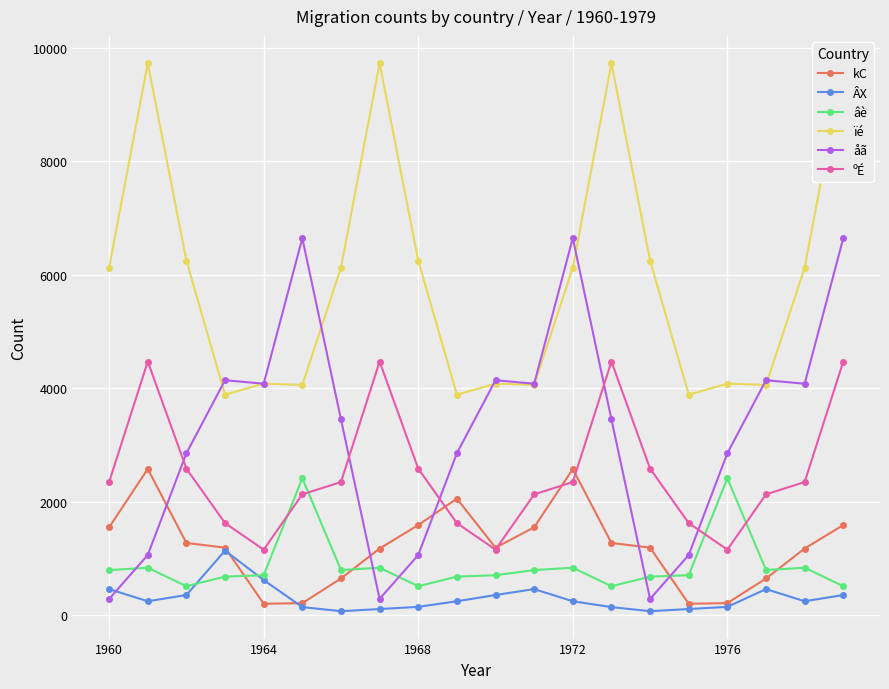

What is the average value of the âè series?

879